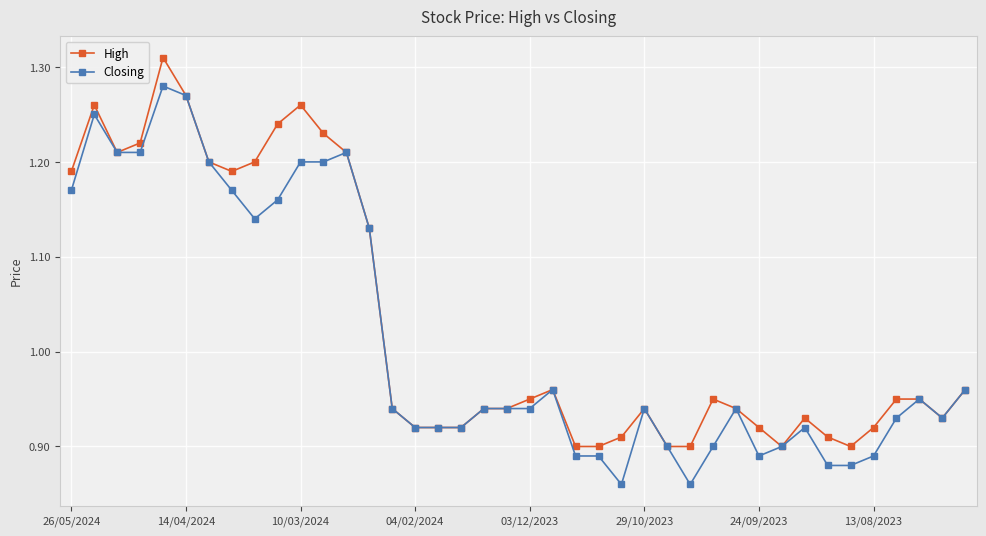

List the series in order of their peak value, lowest first.

Closing, High